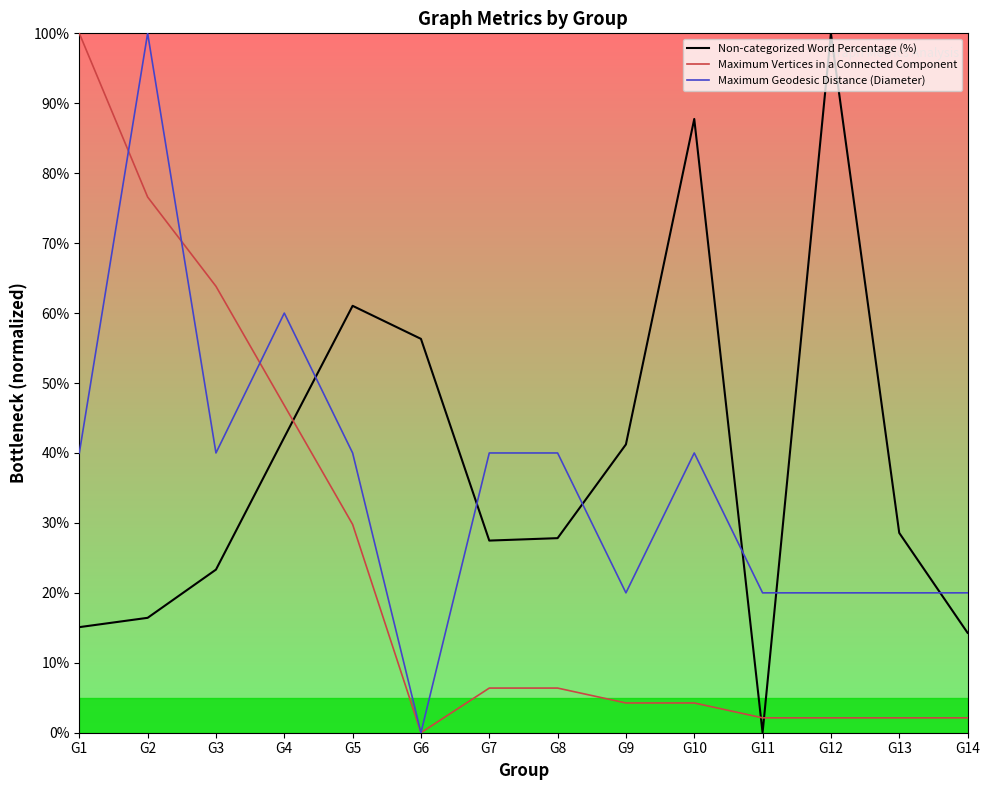

What is the sum of all Maximum Vertices in a Connected Component values?

346.8